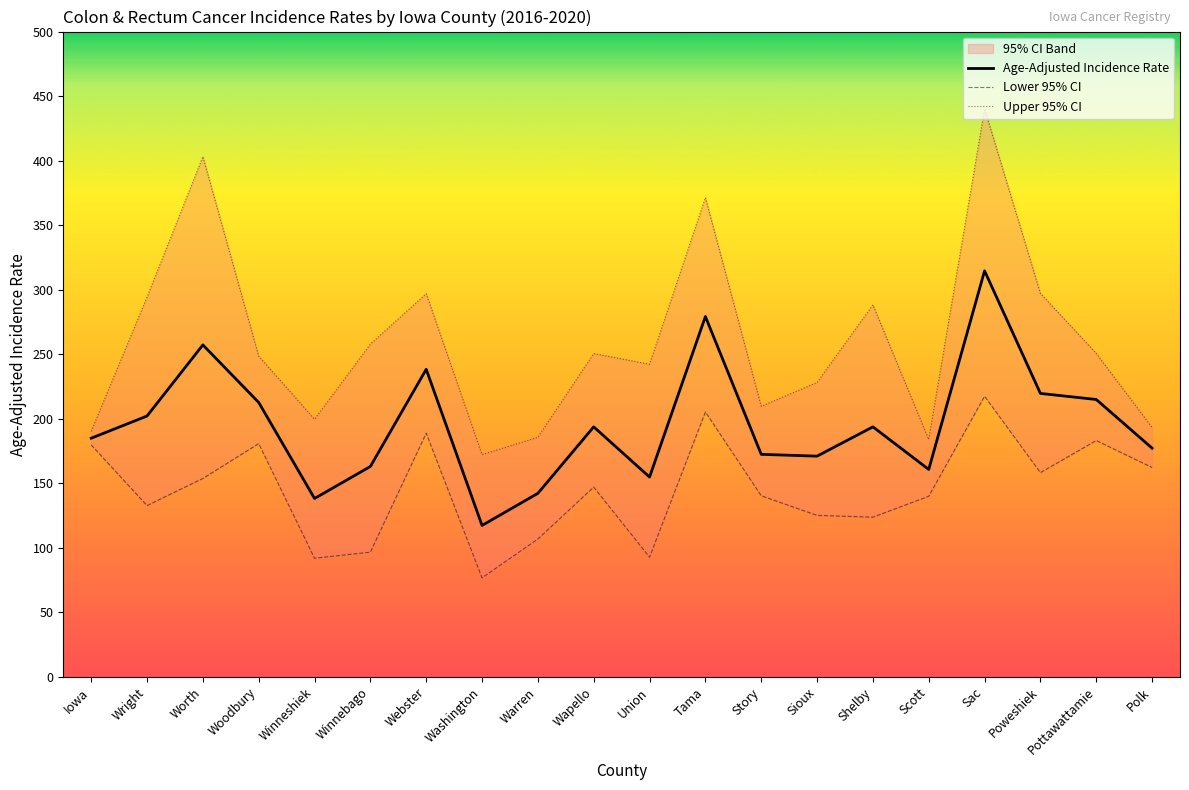

What is the label of the 9th point from the right?

Tama